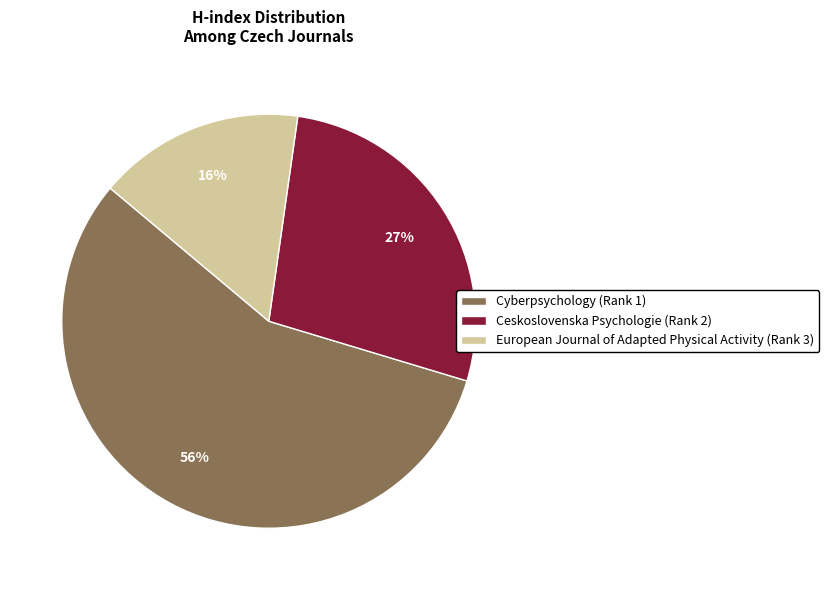

Which slice is the largest?

Cyberpsychology (Rank 1)